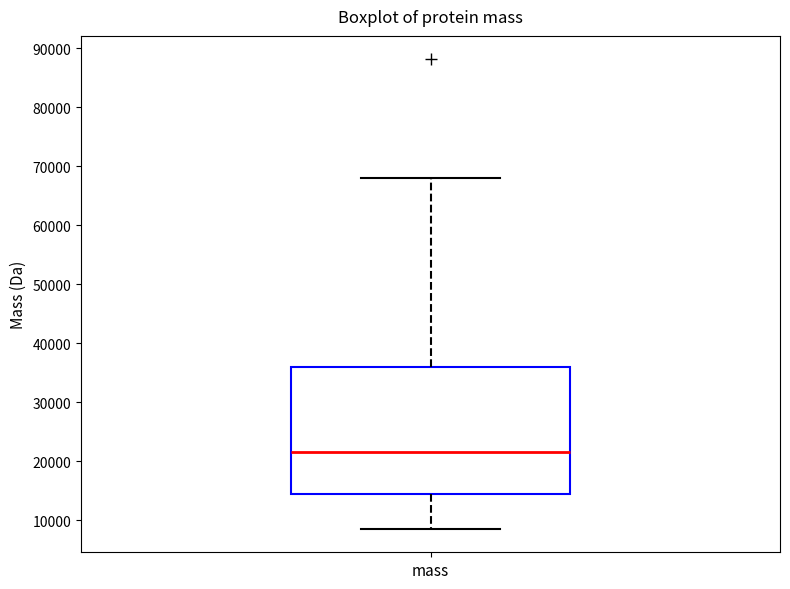

Transcribe this box plot: give where the median line is, the range the box spans, and where the two whiskers end, as read against the y-axis. The values are not printed on the chart, so give them approximately, as read against the axis.

median 22000, box 14000 to 36000, whiskers 9000 to 68000